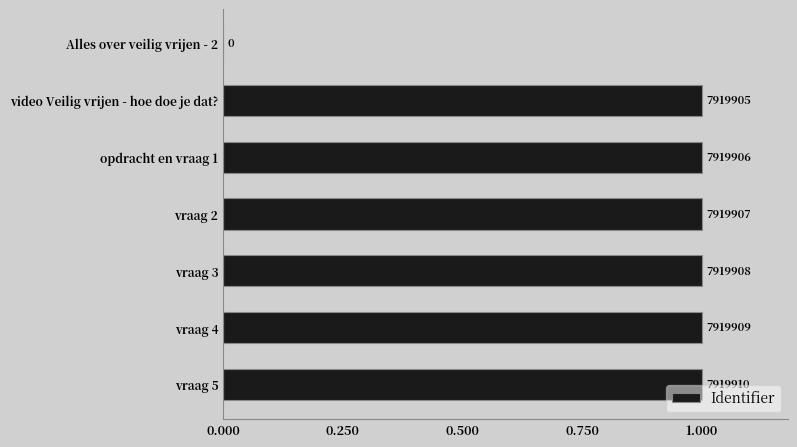

Are the bars horizontal?

Yes